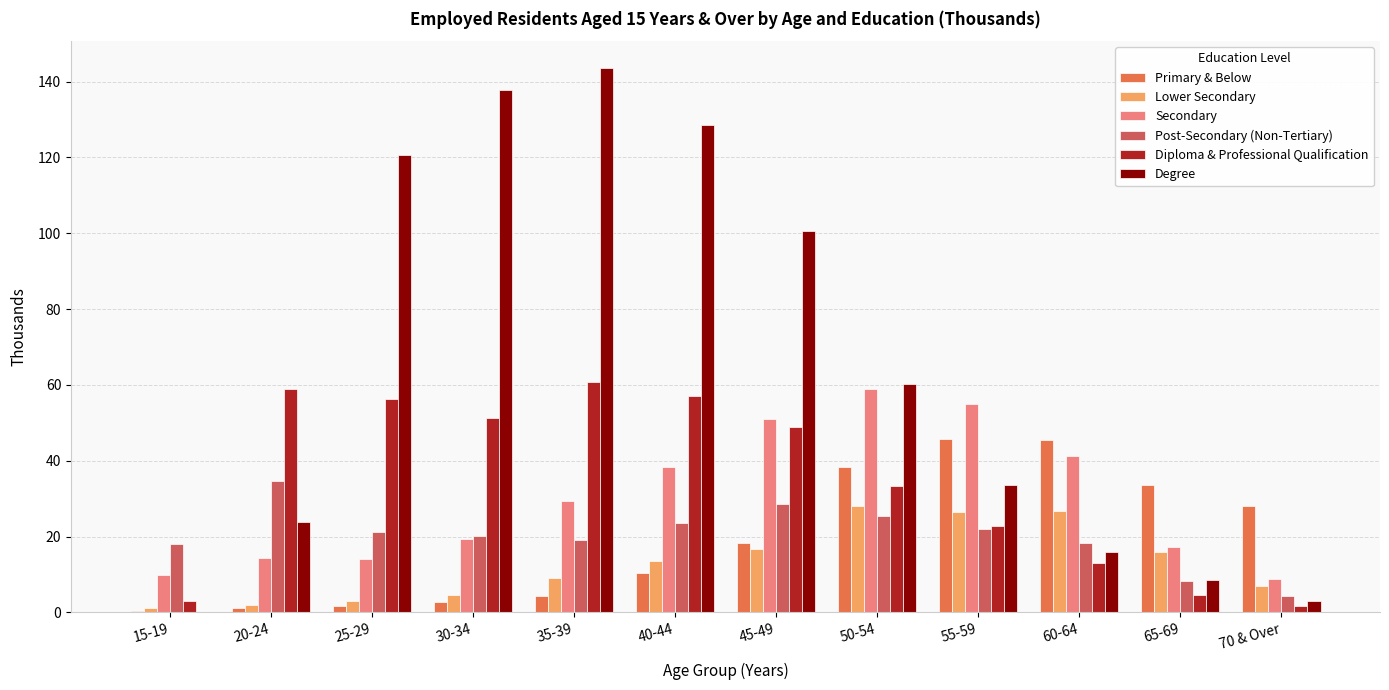

Count the number of categories in the chart.

12